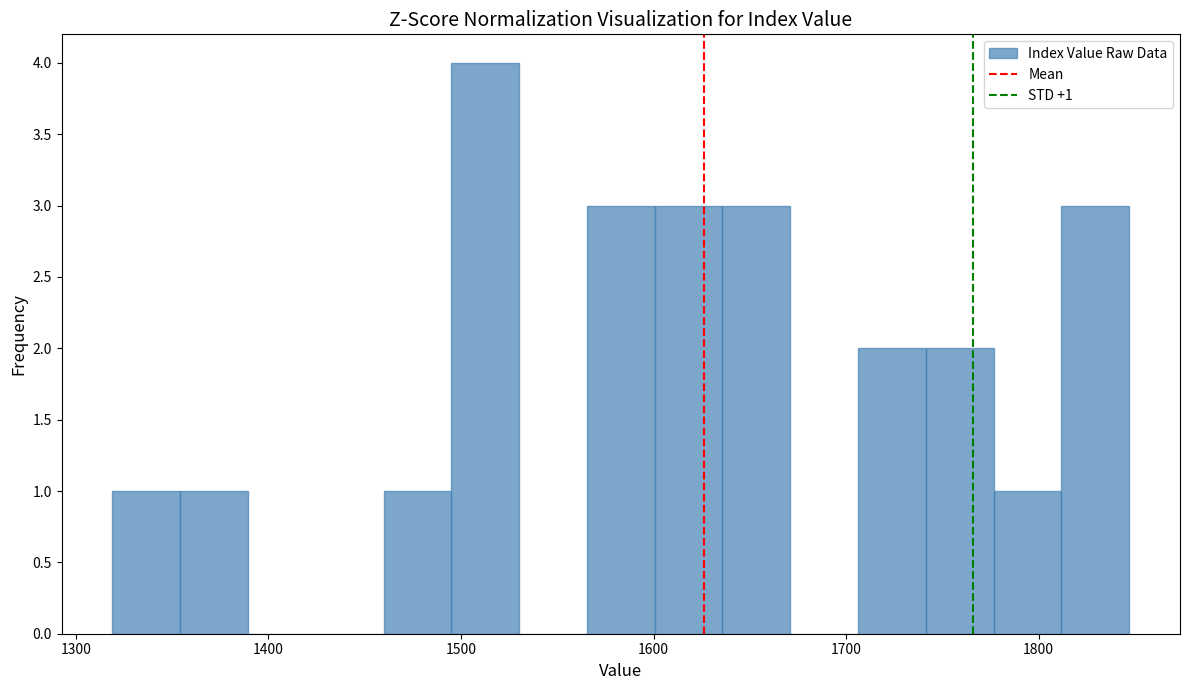

Read against the x-axis, roughly where is the centre of the tallest bar?

1510